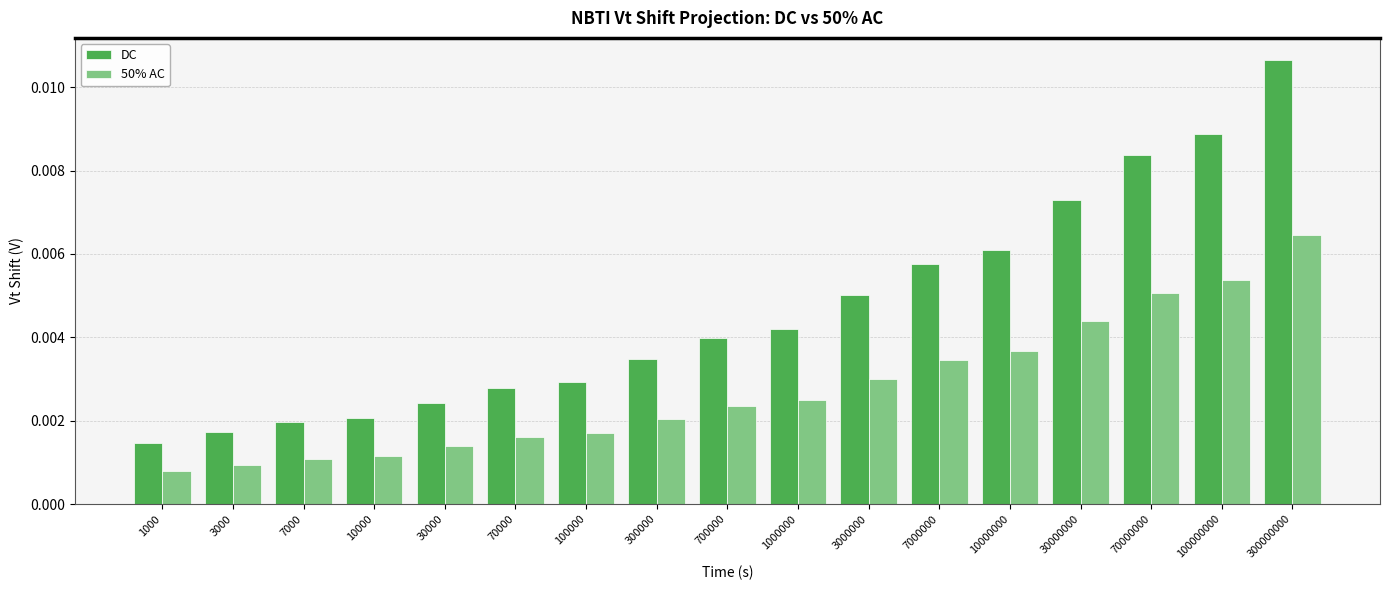

Is the value of 50% AC at 300000000 greater than the value of DC at 100000?

Yes